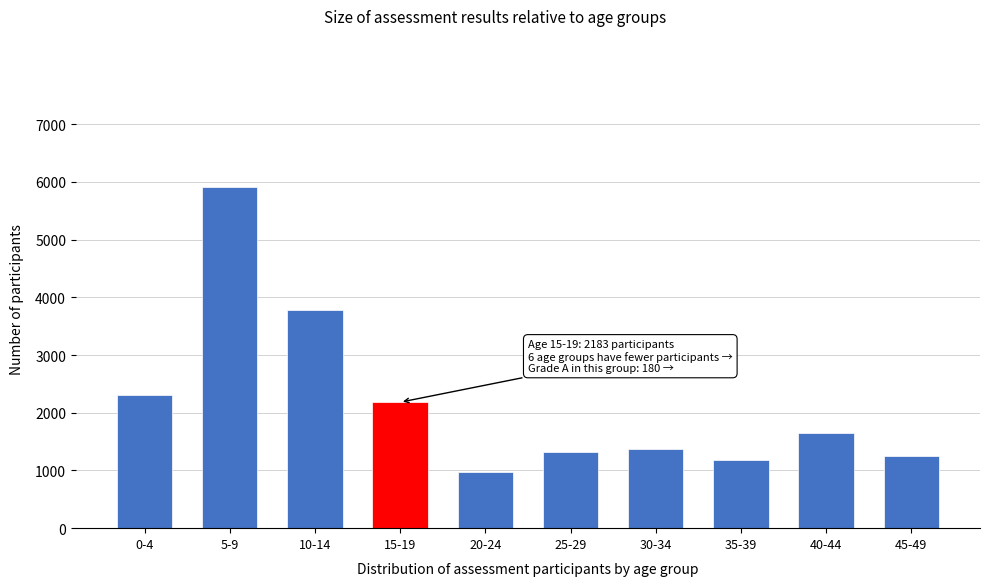

Reading right to left, transcribe all the data shown in this chart.

45-49=1244	40-44=1647	35-39=1189	30-34=1364	25-29=1327	20-24=973	15-19=2183	10-14=3789	5-9=5907	0-4=2316